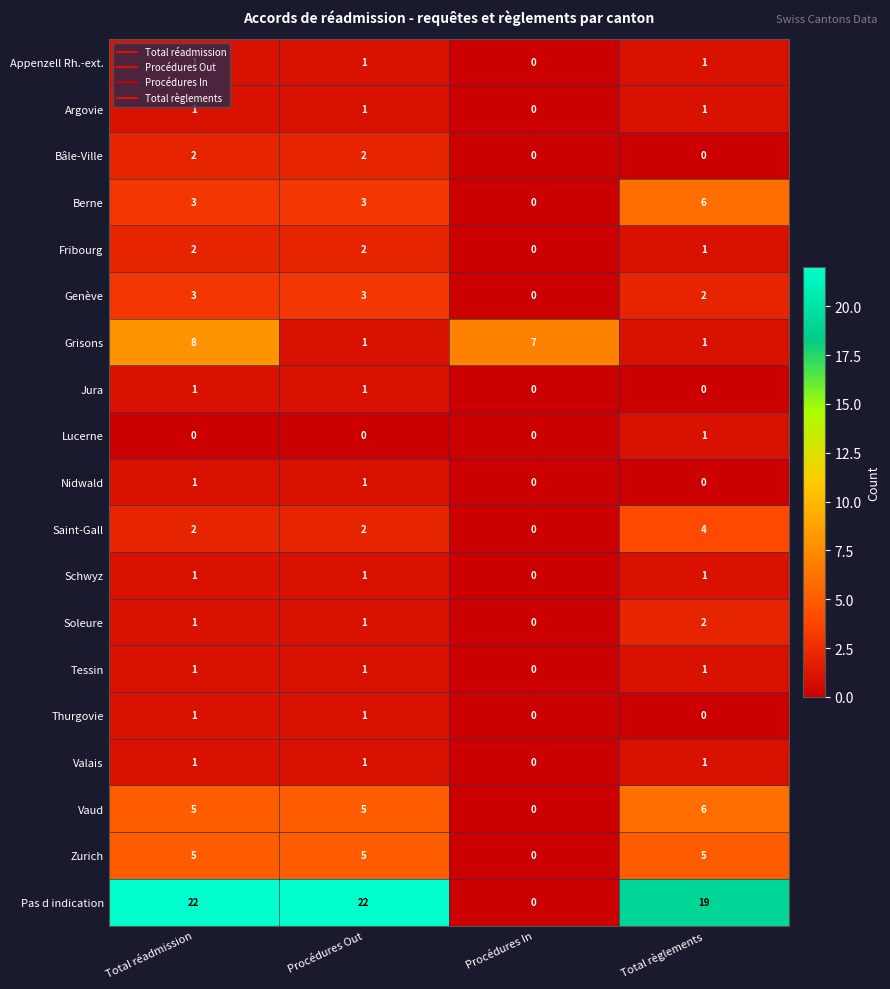

What is the spread (max minus min) of values at Procédures Out?

22